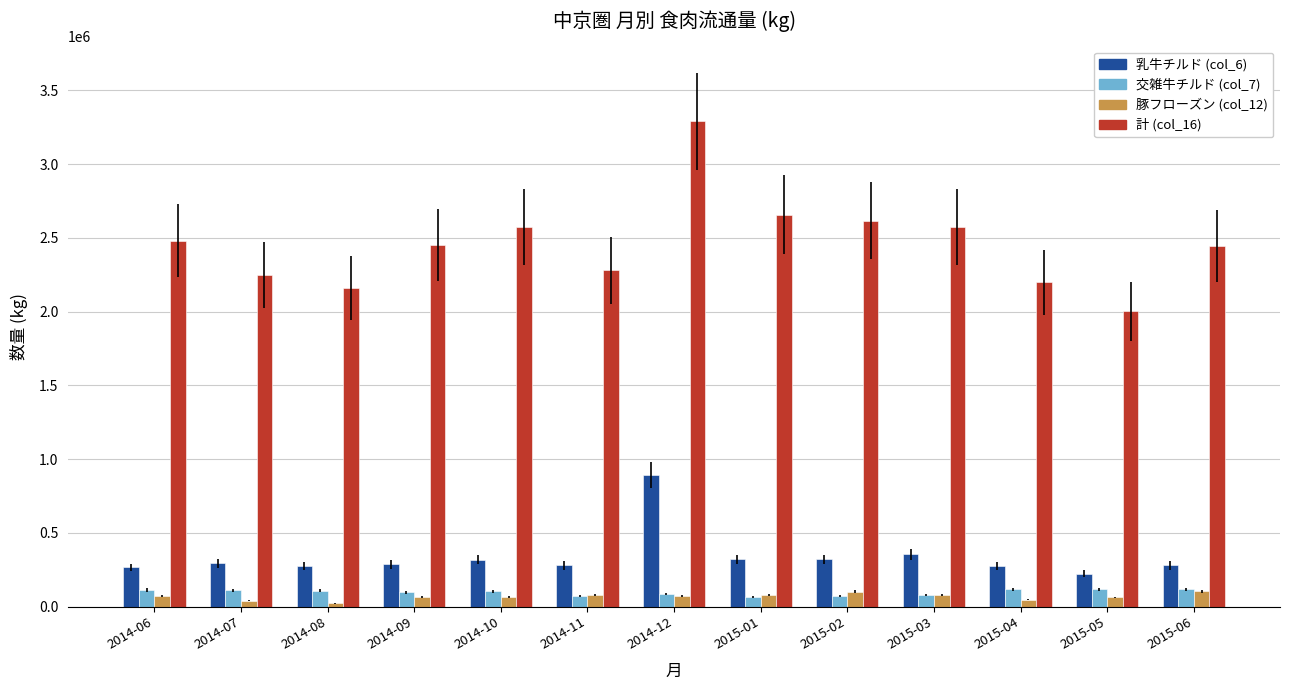

Where does the 乳牛チルド (col_6) series first go above 285387?

2014-07